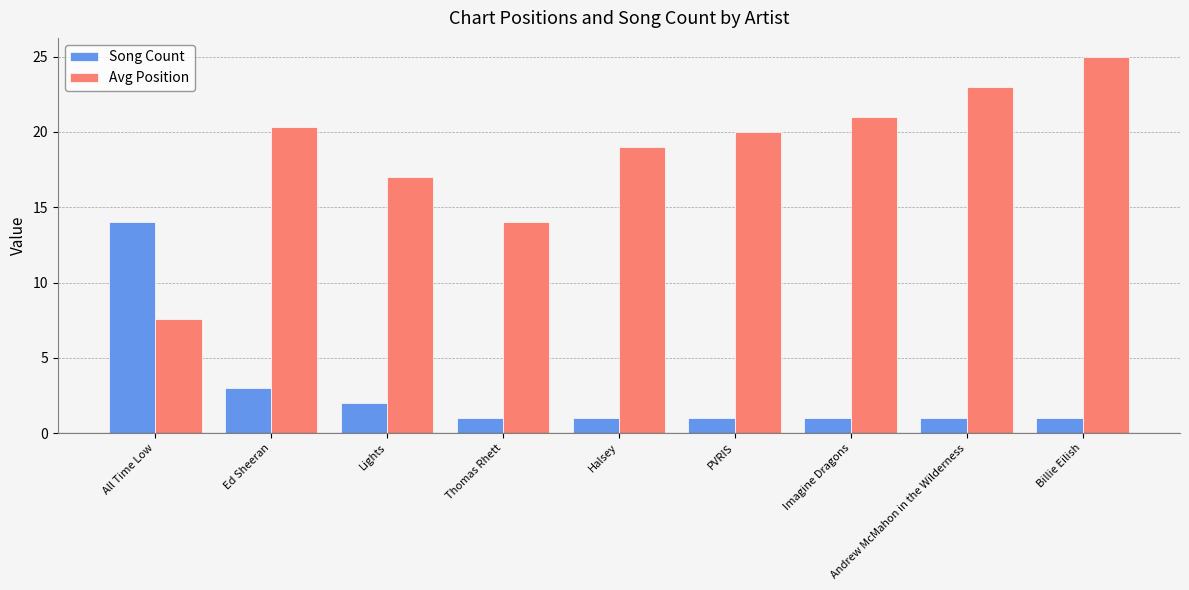

What is the sum of all Avg Position values?

166.9